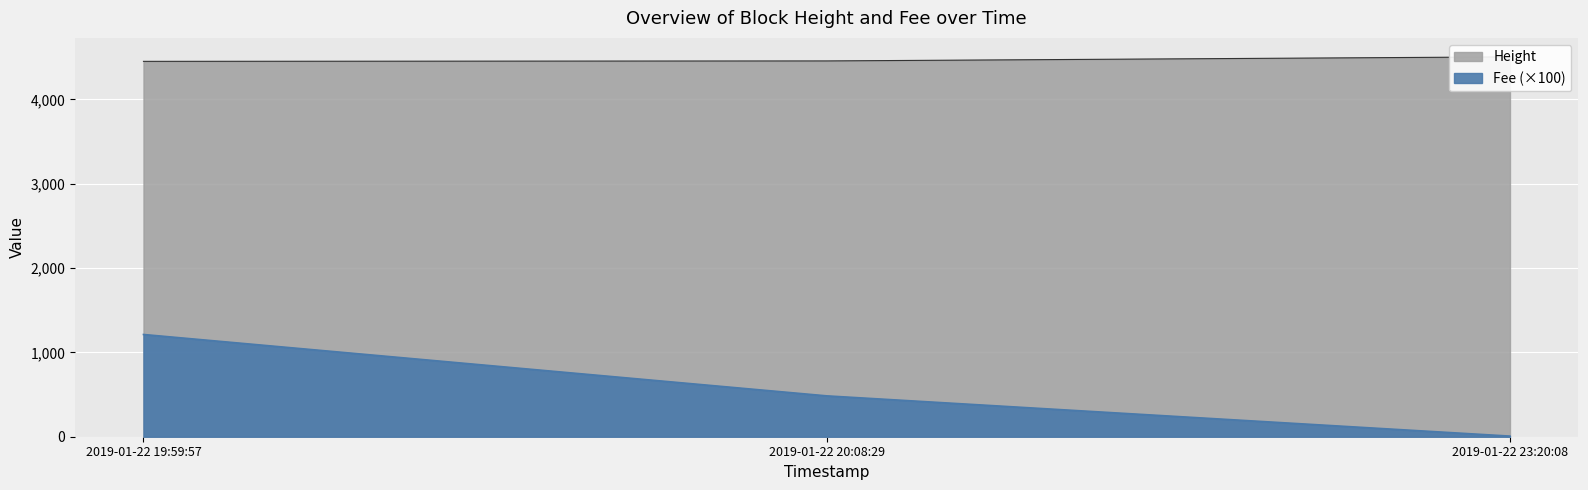

Rank the series by their maximum value, from highest to lowest.

Height, Fee